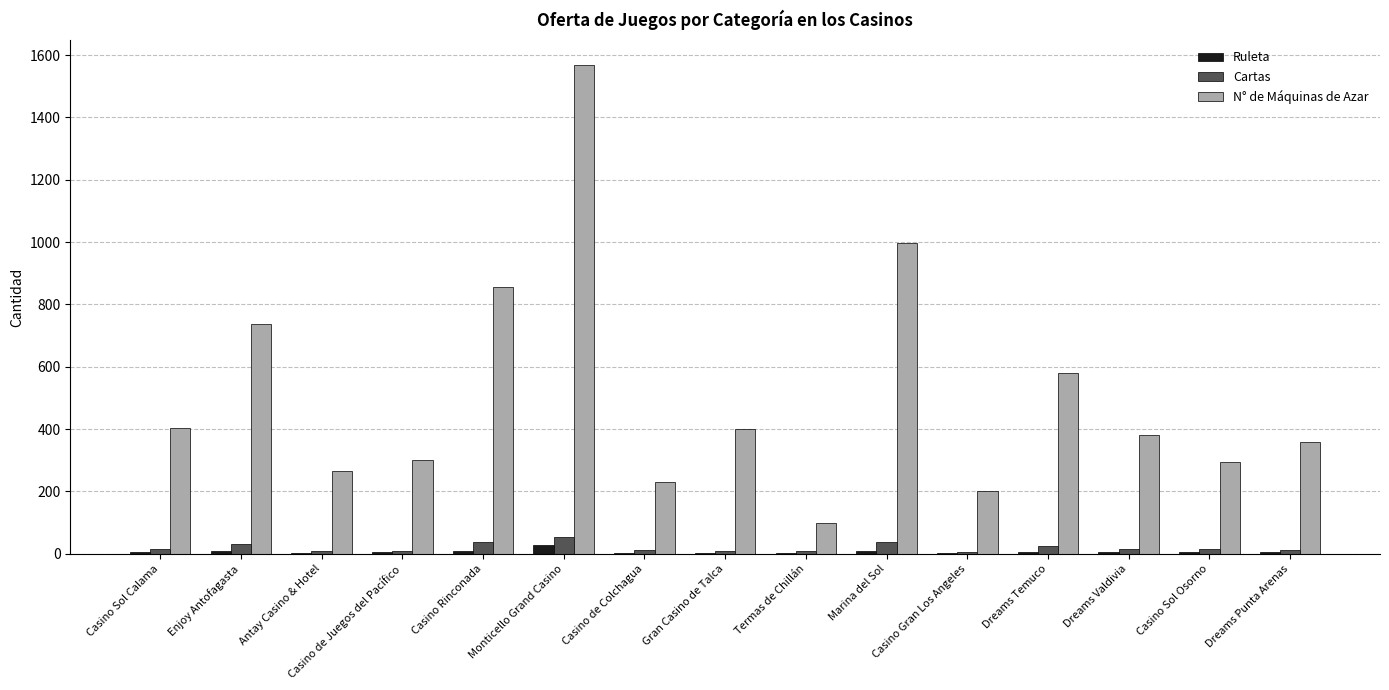

What is the maximum value for Ruleta?

28